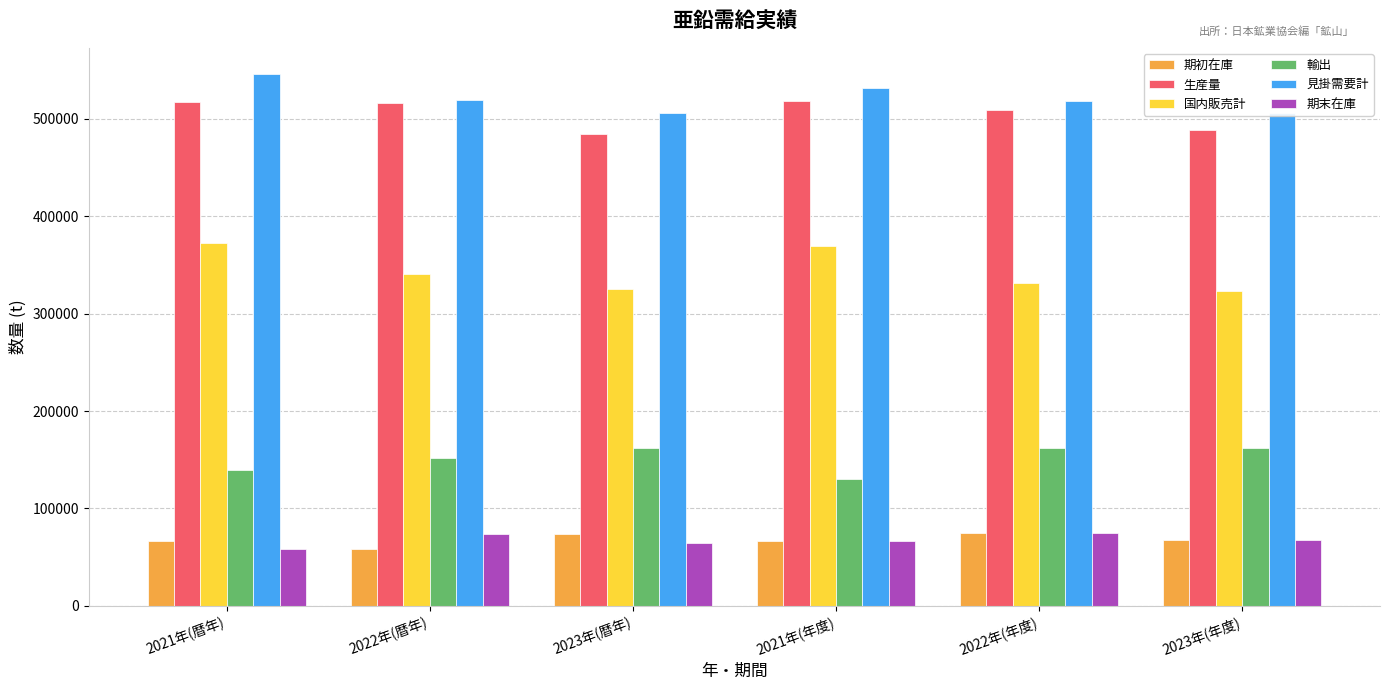

What is the sum of all 輸出 values?

907282